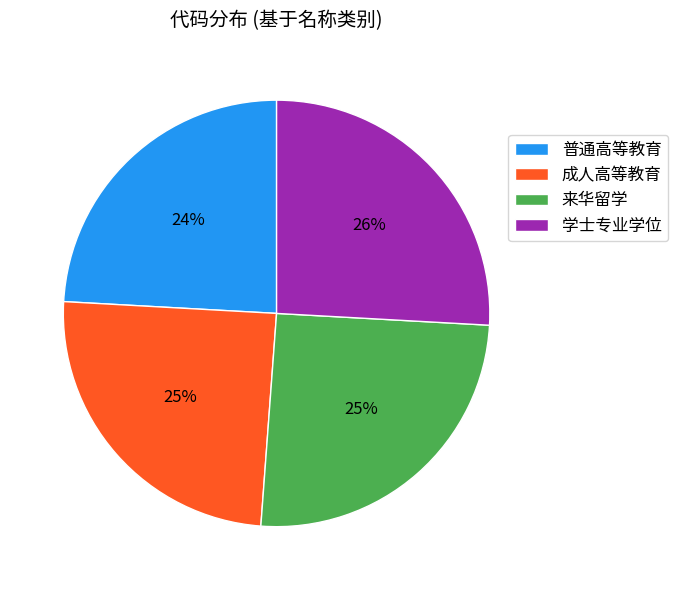

To the nearest percent, what percentage of the pie is 来华留学?

25%